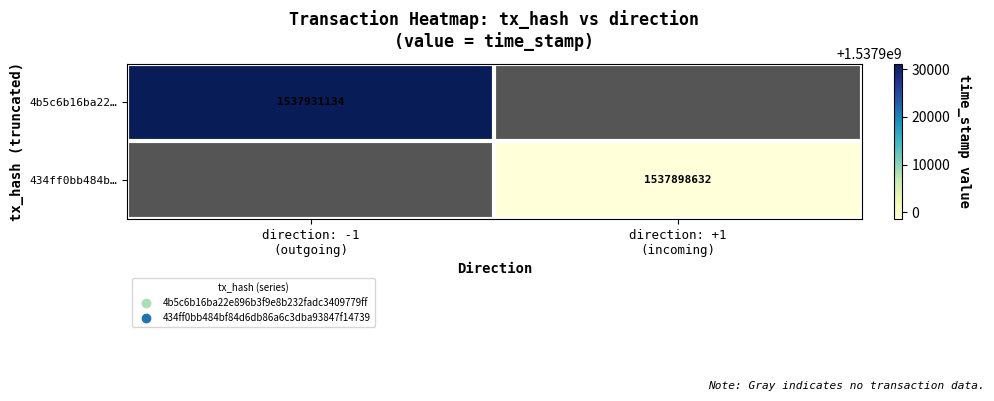

List the series in order of their overall mean, lowest first.

4b5c6b16ba22…, 434ff0bb484b…